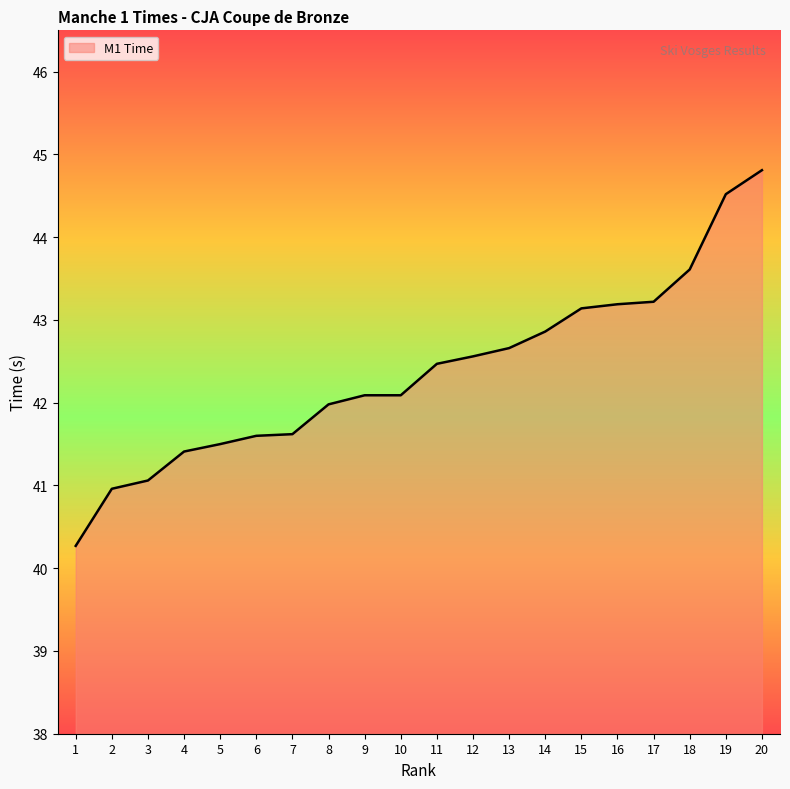

What is the change in value from 10 to 16?

+1.1